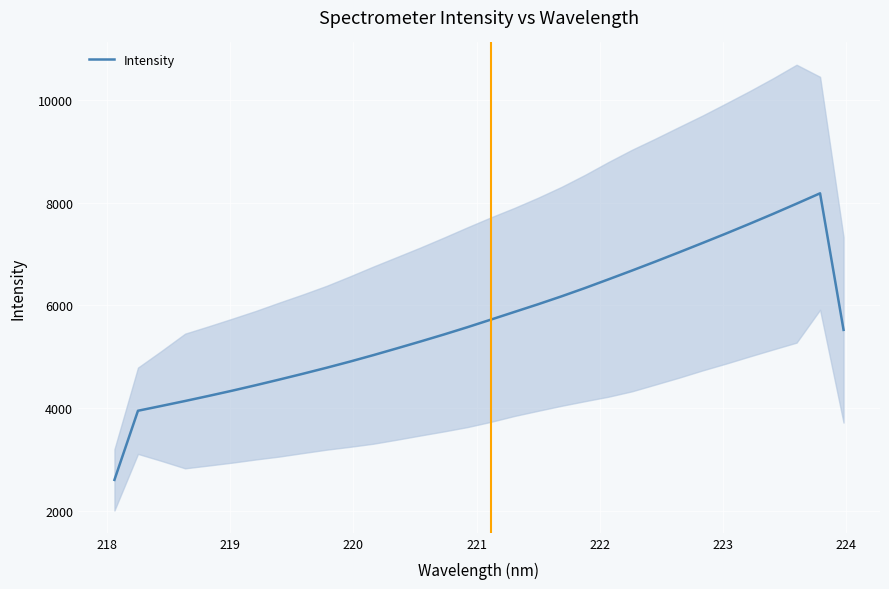

What is the lowest value of the Intensity series?

2600.4